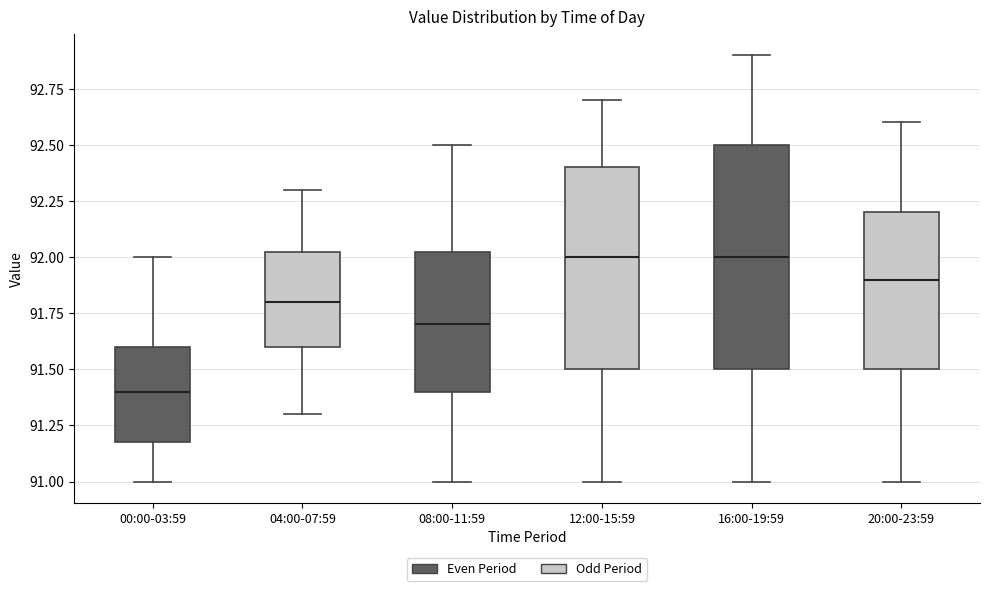

Where does the median line of the box for 08:00-11:59 sit on the y-axis? The values are not printed on the chart, so give them approximately, as read against the axis.

91.70